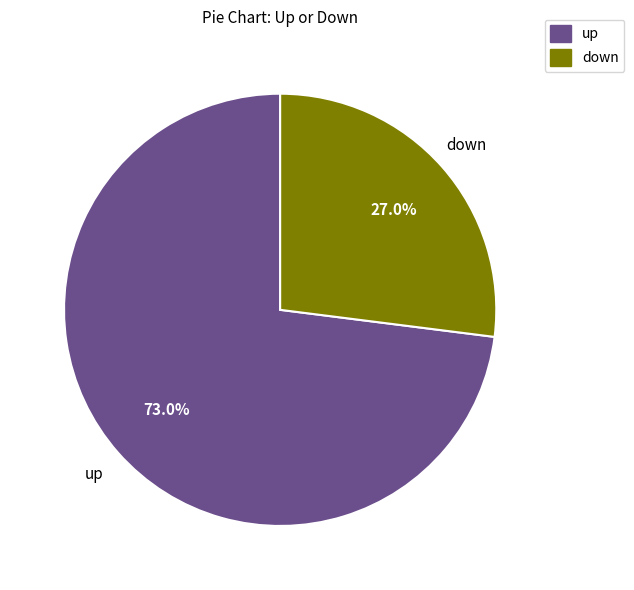

What percentage is the down slice, to the nearest percent?

27%